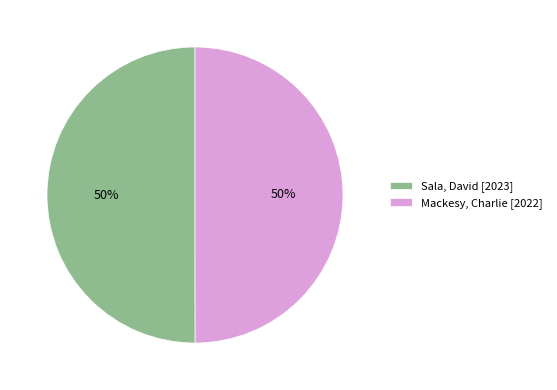

How many slices are in this pie chart?

2